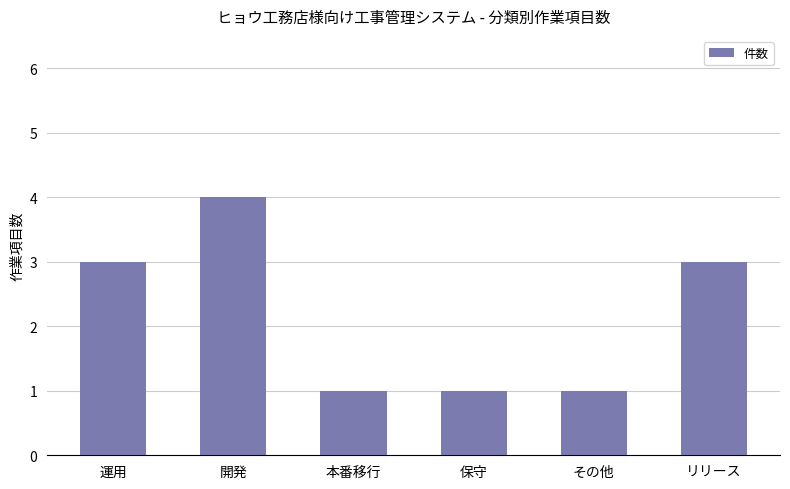

What is the smallest value displayed?

1